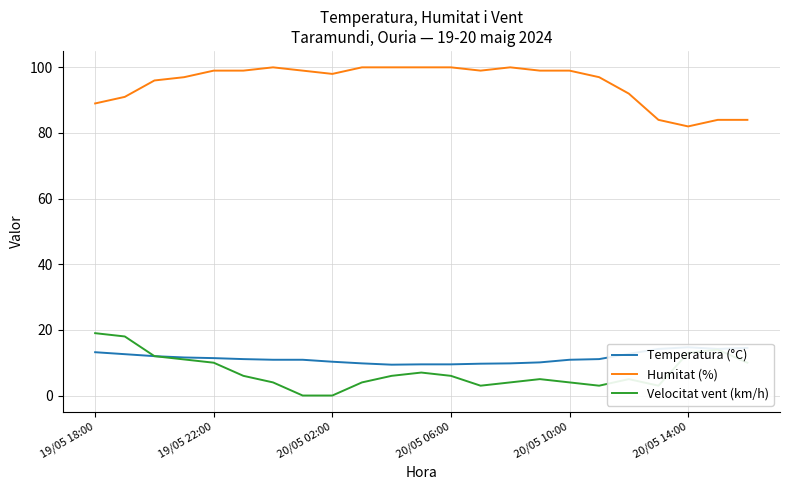

True or false: Humitat (%) and Temperatura (°C) cross at least once.

False